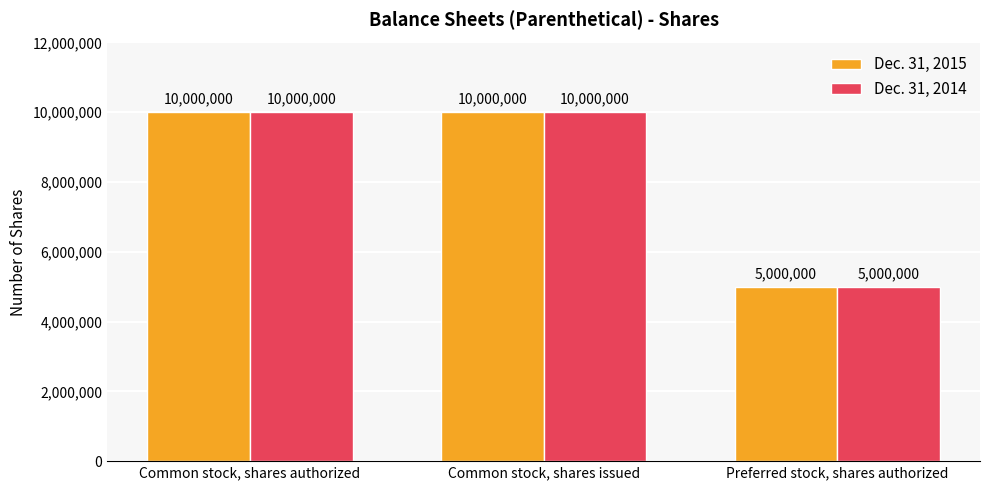

Which label corresponds to the smallest value in the chart?

Preferred stock, shares authorized